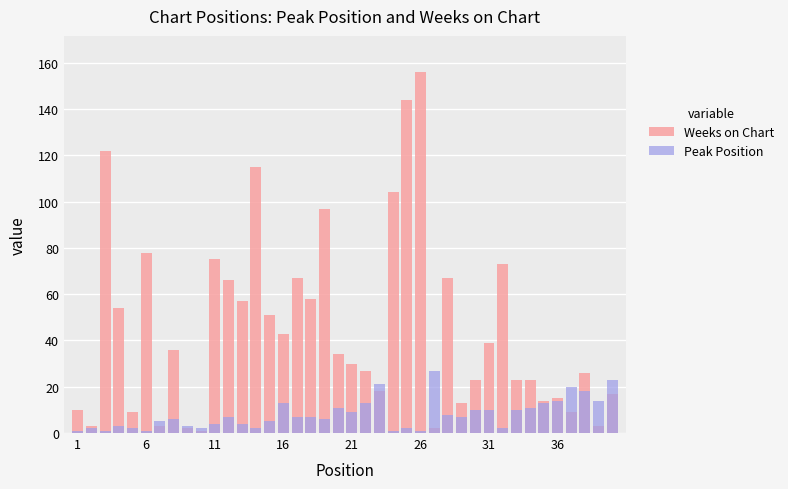

What are all the series names shown in the legend?

Weeks on Chart, Peak Position